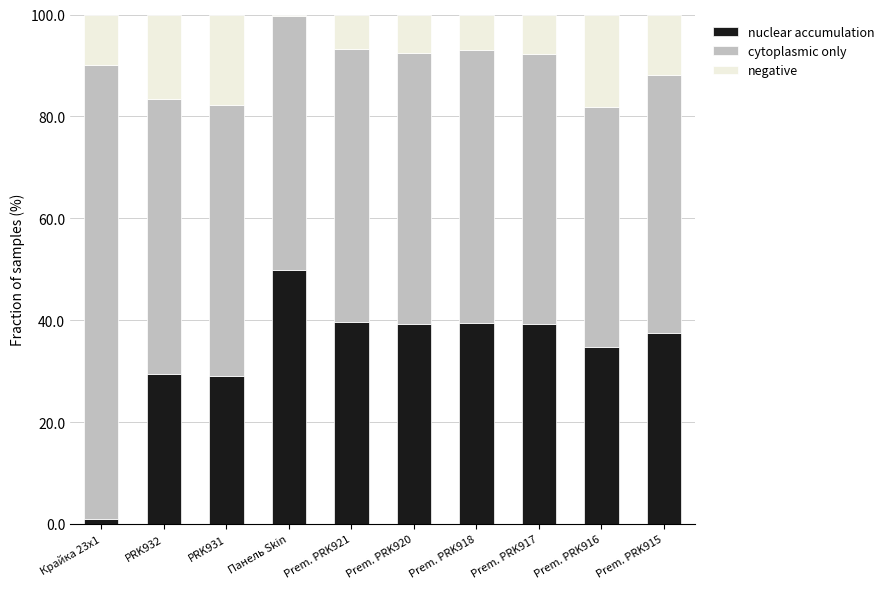

What is the total value across all series at Prem. PRK918?

100.0